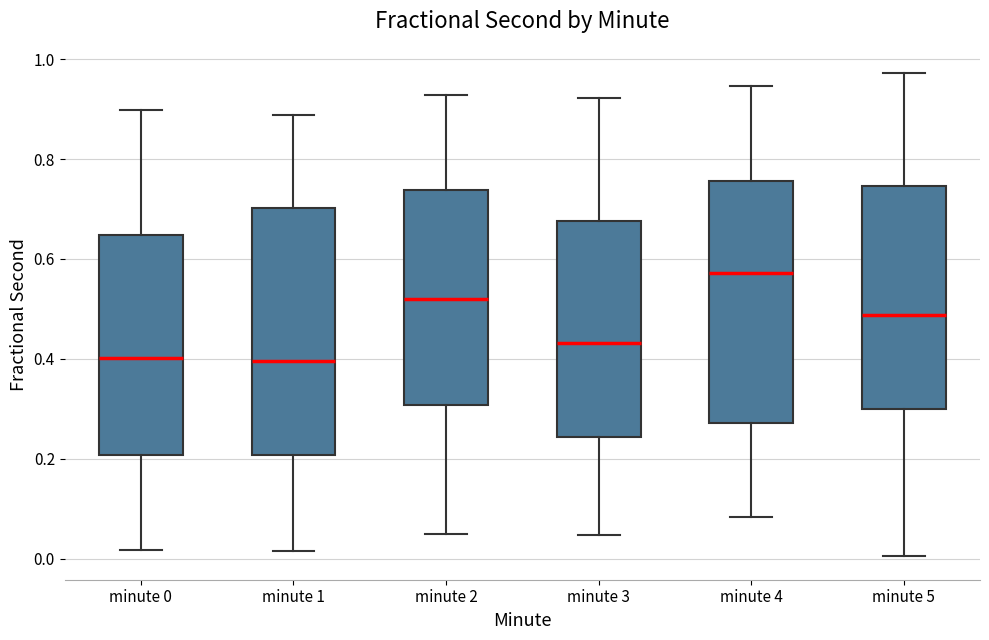

Where is the lower edge of the box for minute 3 on the y-axis? The values are not printed on the chart, so give them approximately, as read against the axis.

0.24